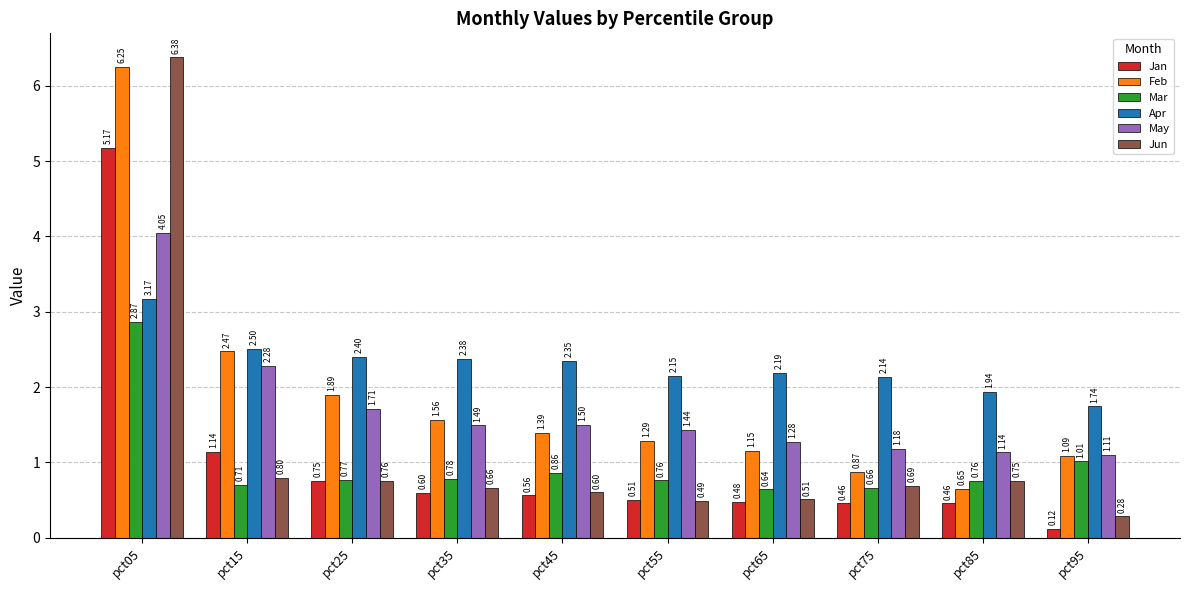

What is the sum of all May values?

17.2